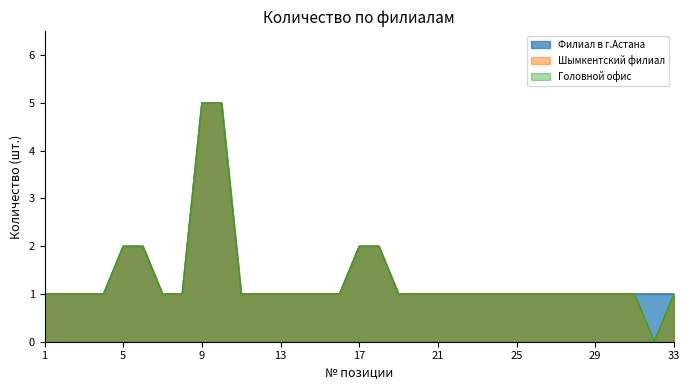

What is the total value across all series at 13?

3